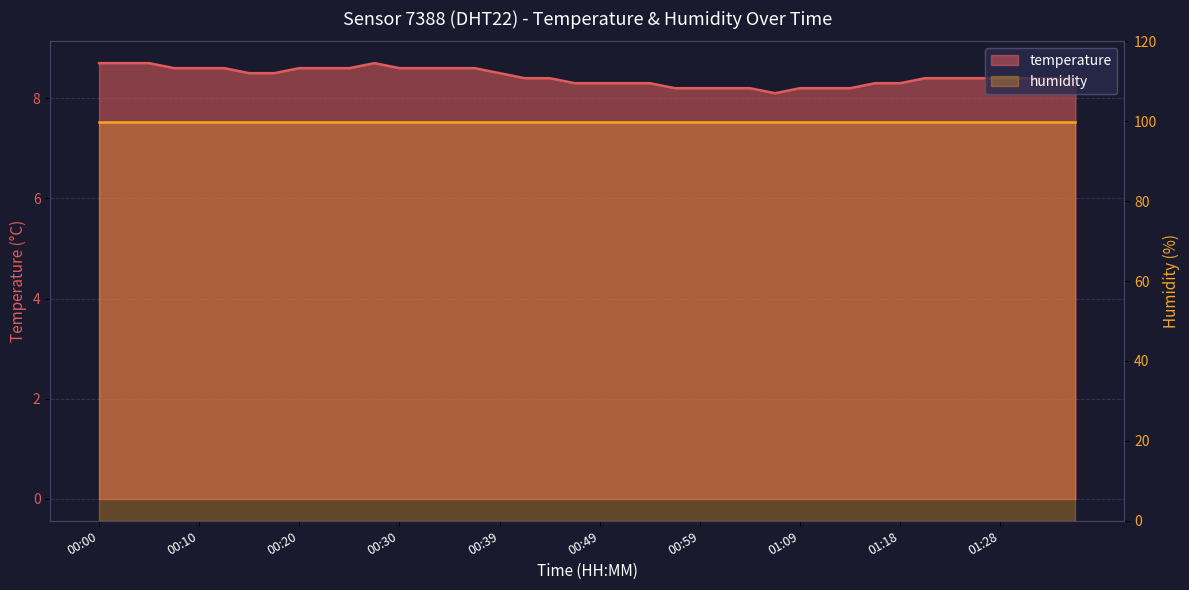

What is the greatest value displayed?

8.7